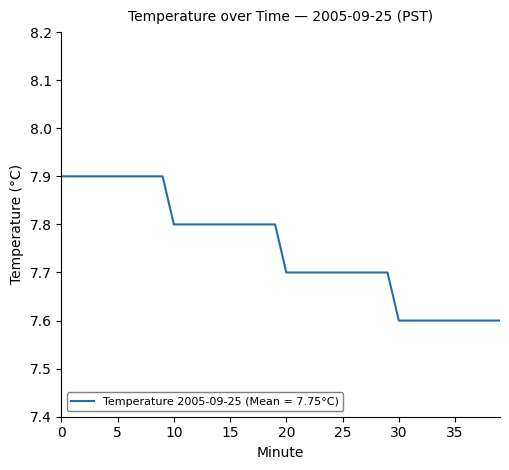

What is the smallest value displayed?

7.6